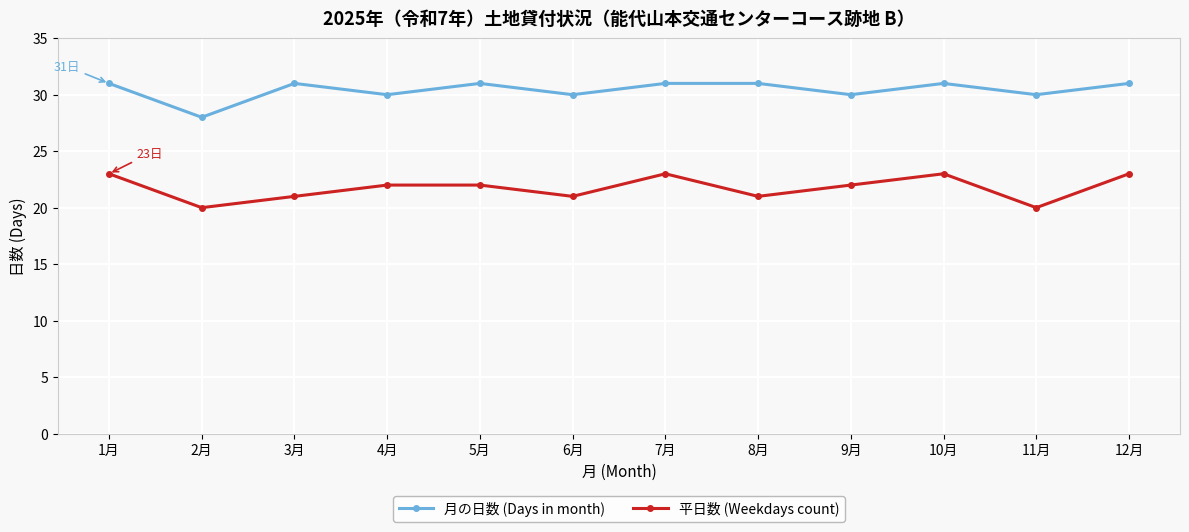

List the series in order of their overall mean, highest first.

月の日数 (Days in month), 平日数 (Weekdays count)